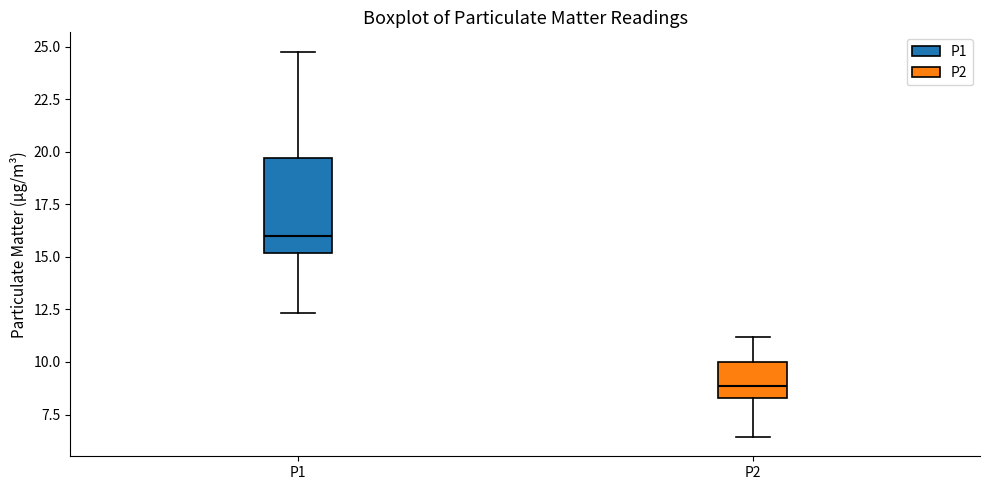

Which box has the highest median line?

P1